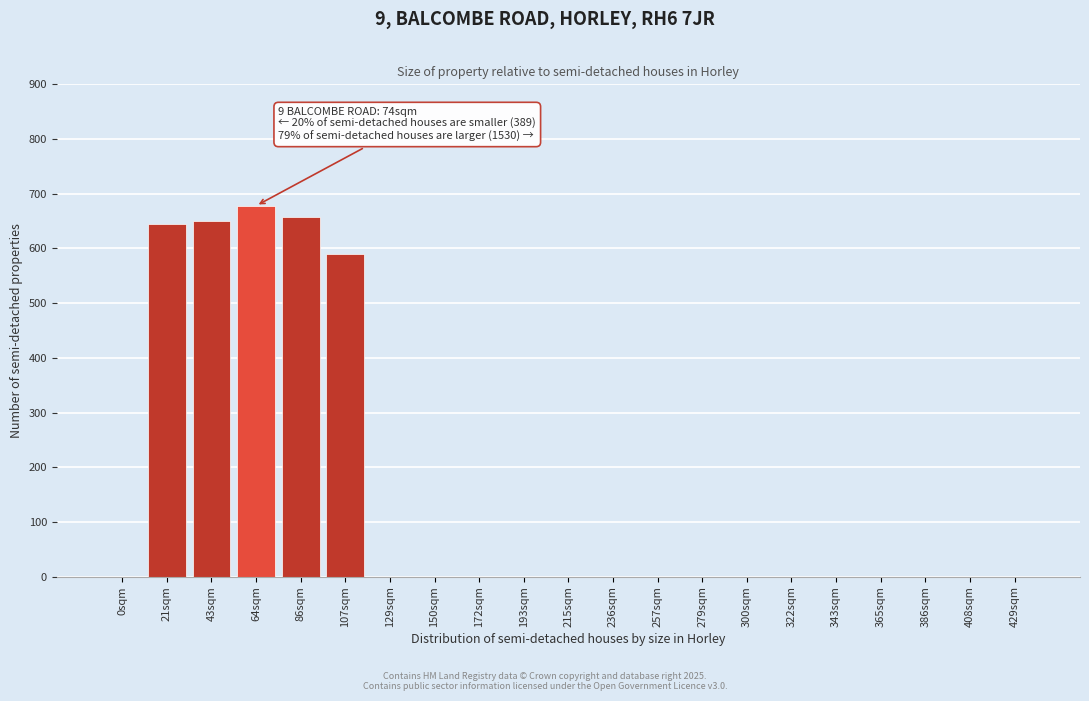

Reading right to left, list all the values displayed in this chart.

429sqm=0	408sqm=0	386sqm=0	365sqm=0	343sqm=0	322sqm=0	300sqm=0	279sqm=0	257sqm=0	236sqm=0	215sqm=0	193sqm=0	172sqm=0	150sqm=0	129sqm=0	107sqm=589	86sqm=658	64sqm=678	43sqm=650	21sqm=644	0sqm=0